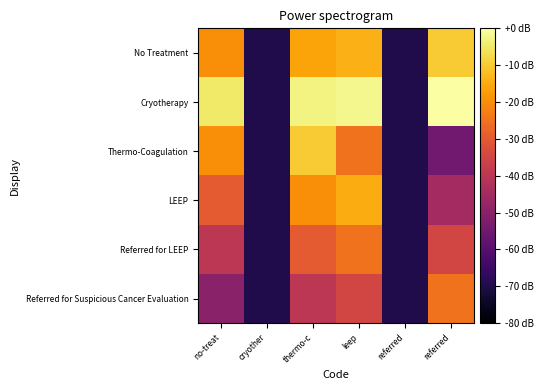

At which category does the chart reach its peak across all series?

referred